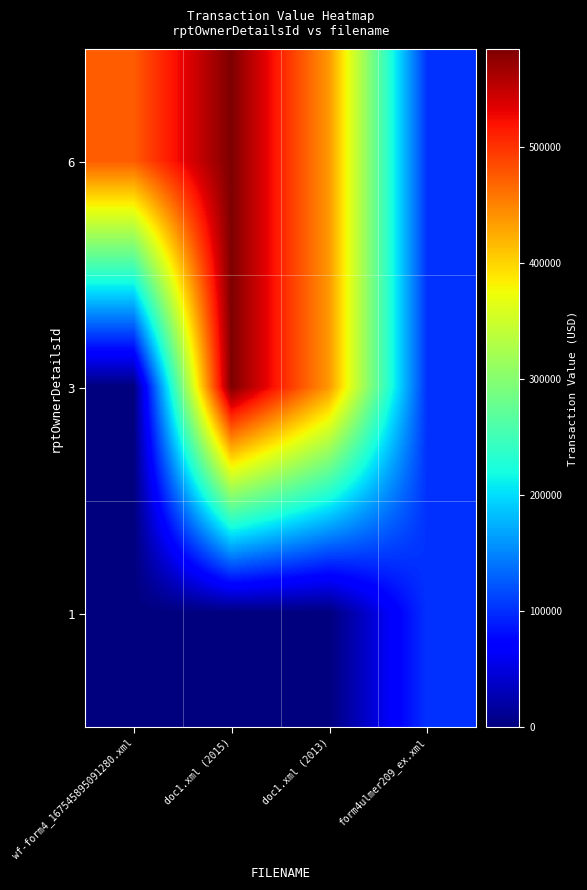

How many series are shown in this chart?

3